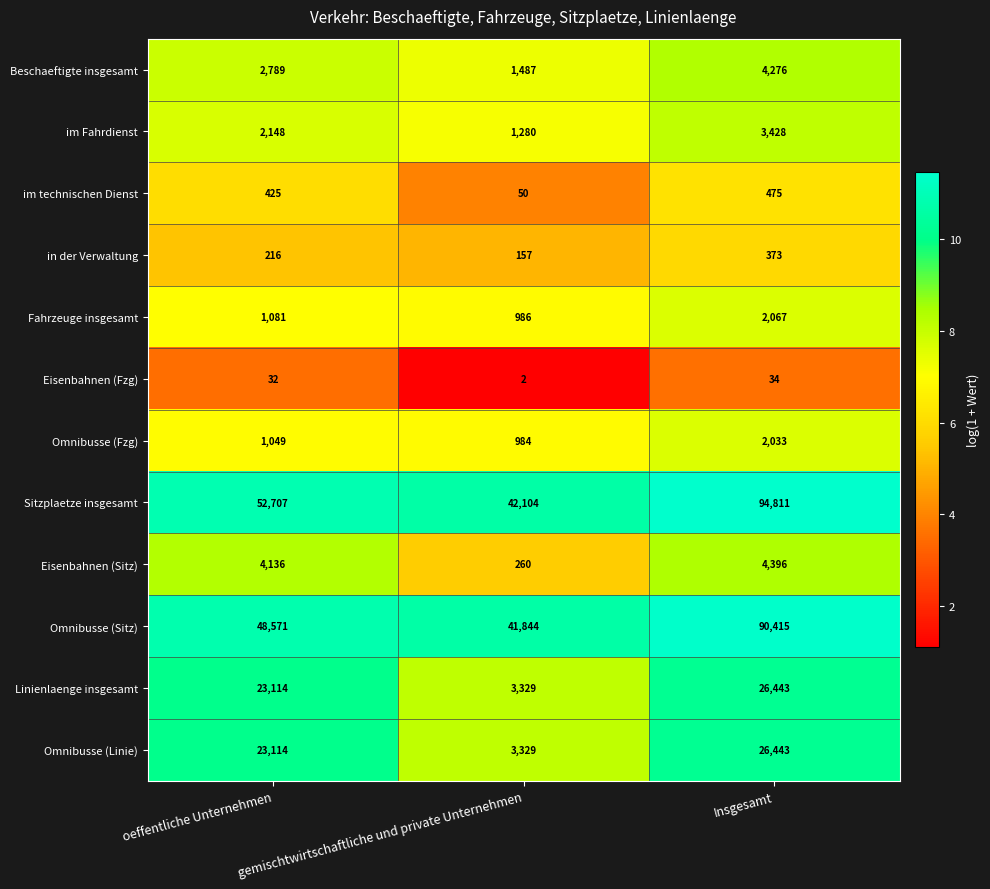

Rank the categories by im technischen Dienst value from highest to lowest.

Insgesamt, oeffentliche Unternehmen, gemischtwirtschaftliche und private Unternehmen